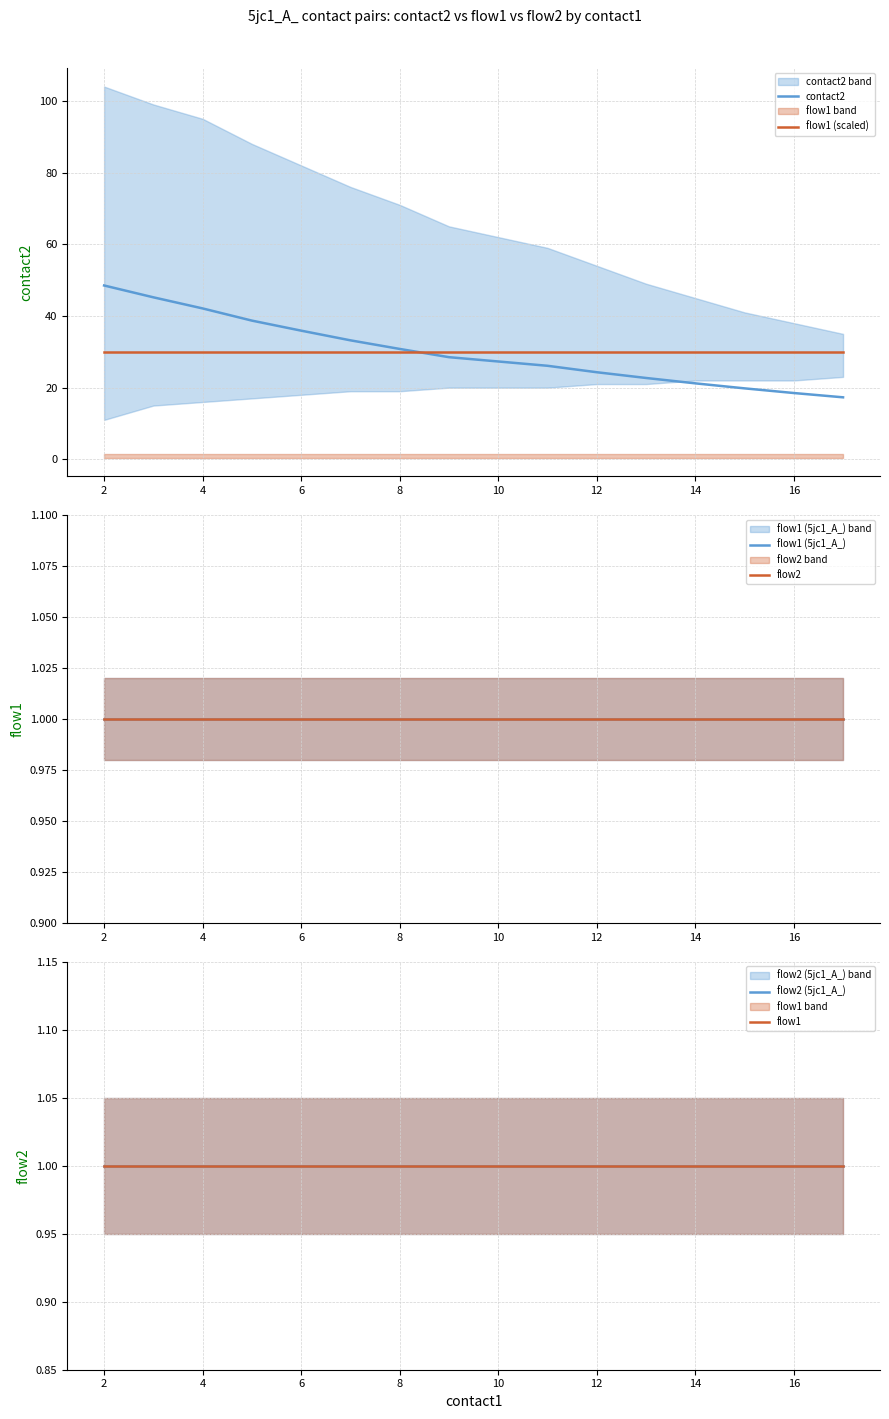

True or false: flow2 (5jc1_A_) has more than 0 points higher than both neighbors.

False